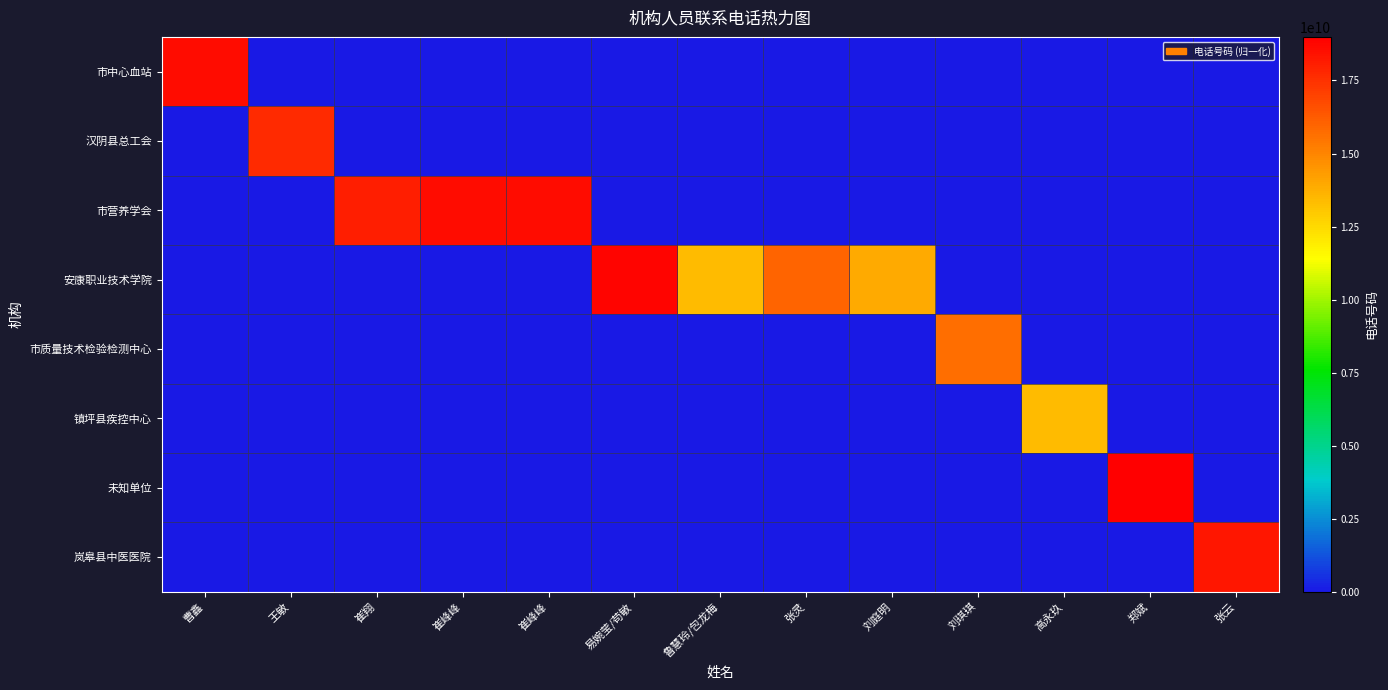

At how many categories does at least one series exceed 9610769717?

13